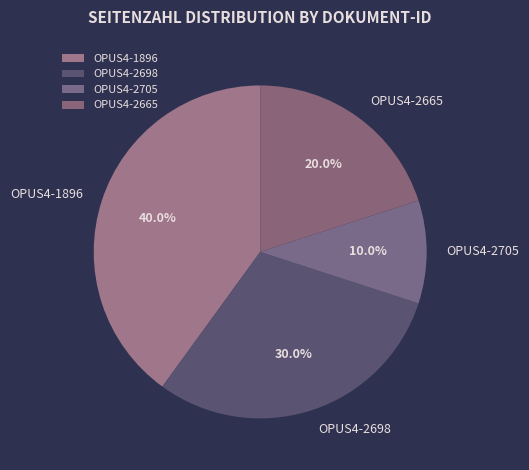

Is OPUS4-2665 the majority of the pie?

No